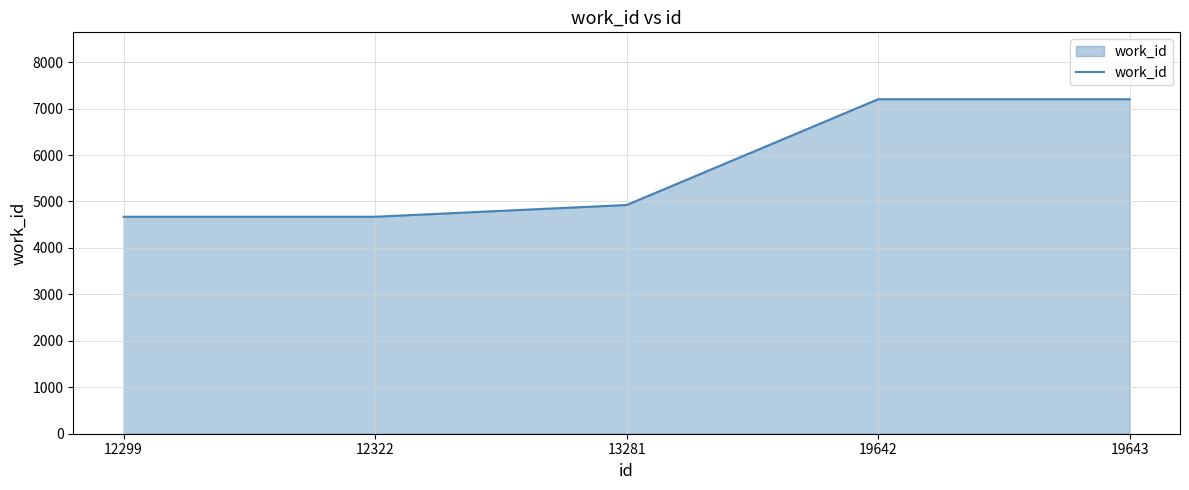

What is the maximum value shown in the chart?

7201